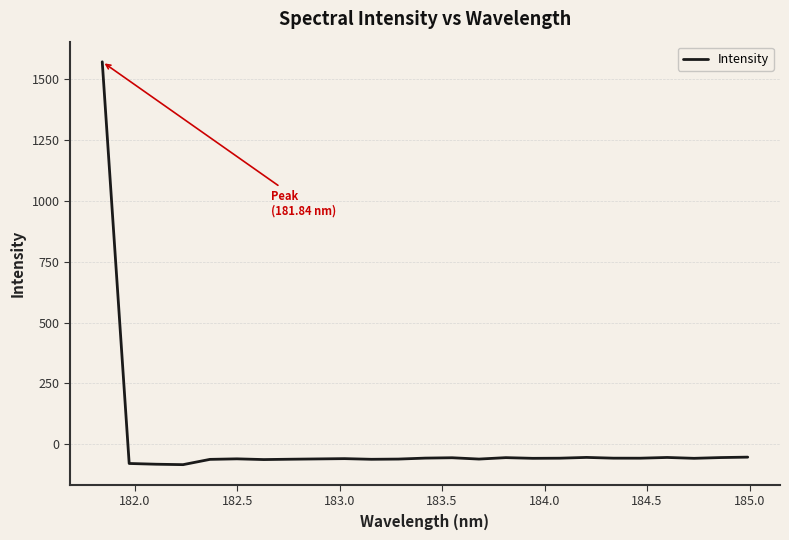

What is the minimum value shown in the chart?

-84.9